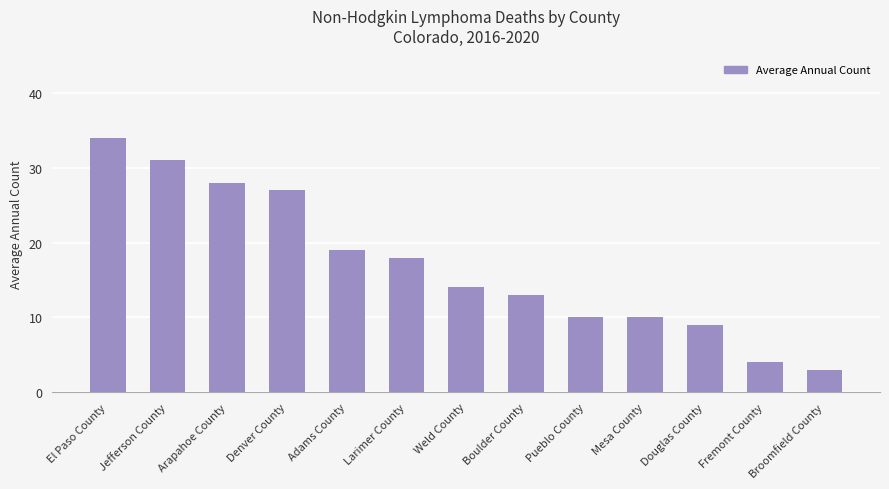

What is the difference between the maximum and second lowest values?

30